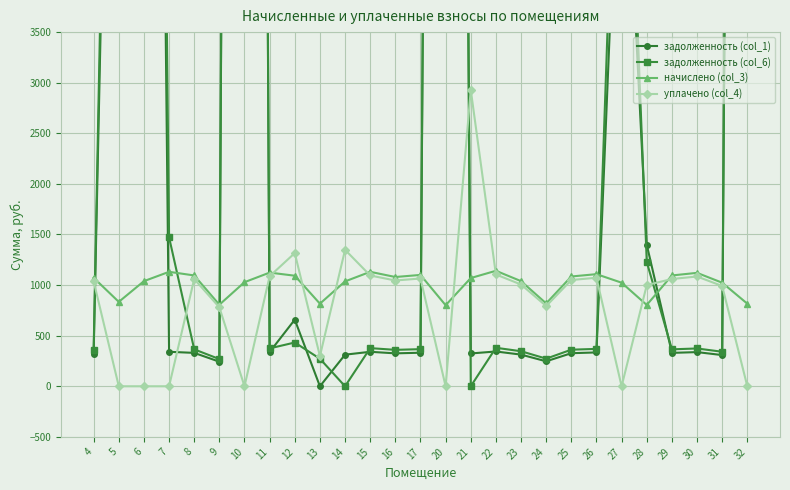

Which category has the lowest value across all series?

13